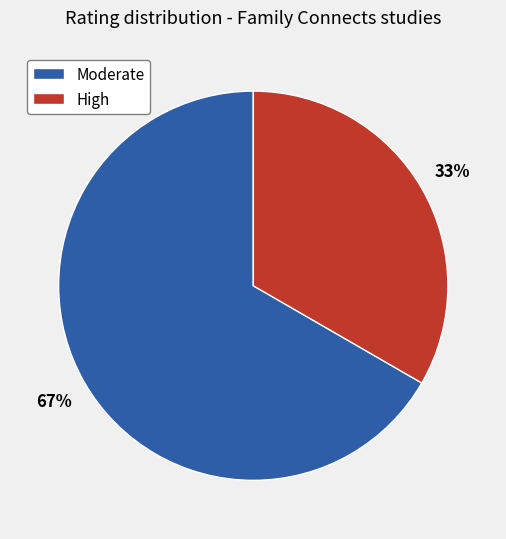

The Moderate slice represents 67% of the pie. True or false?

True